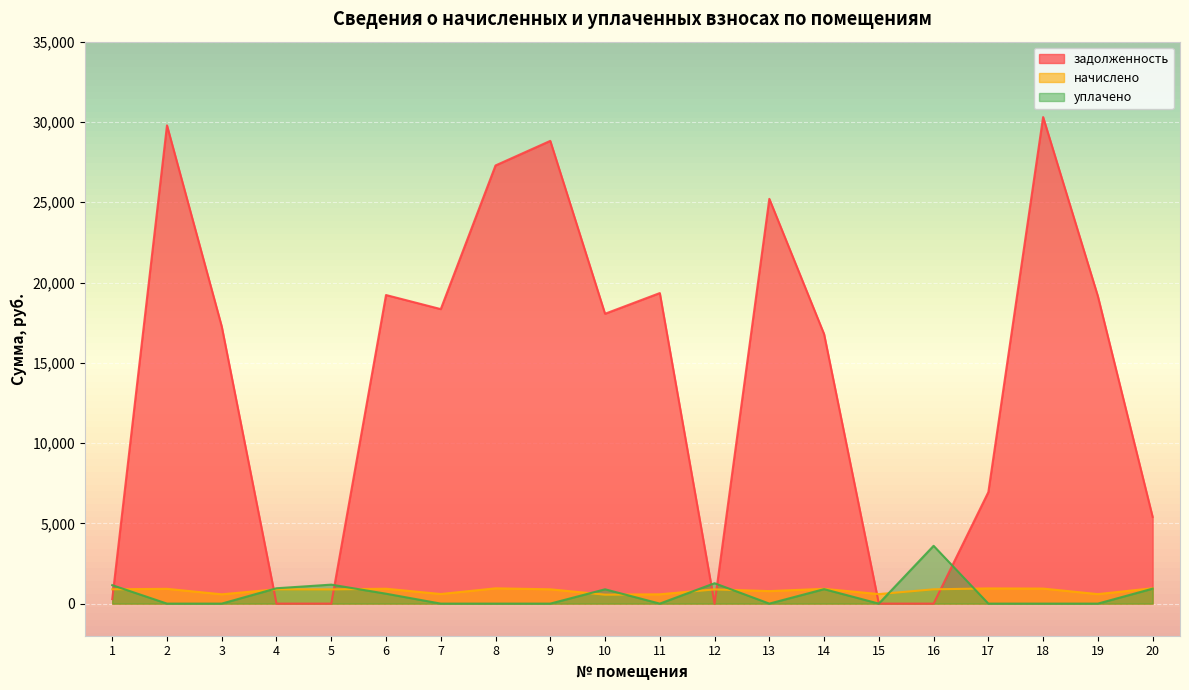

Is the value of уплачено at 1 greater than the value of начислено at 15?

Yes